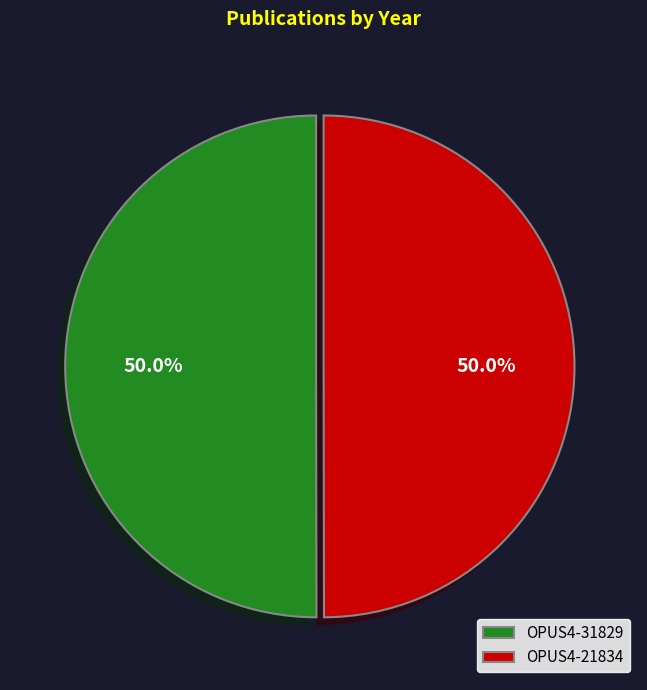

To the nearest percent, what is the combined percentage of OPUS4-21834 and OPUS4-31829?

100%